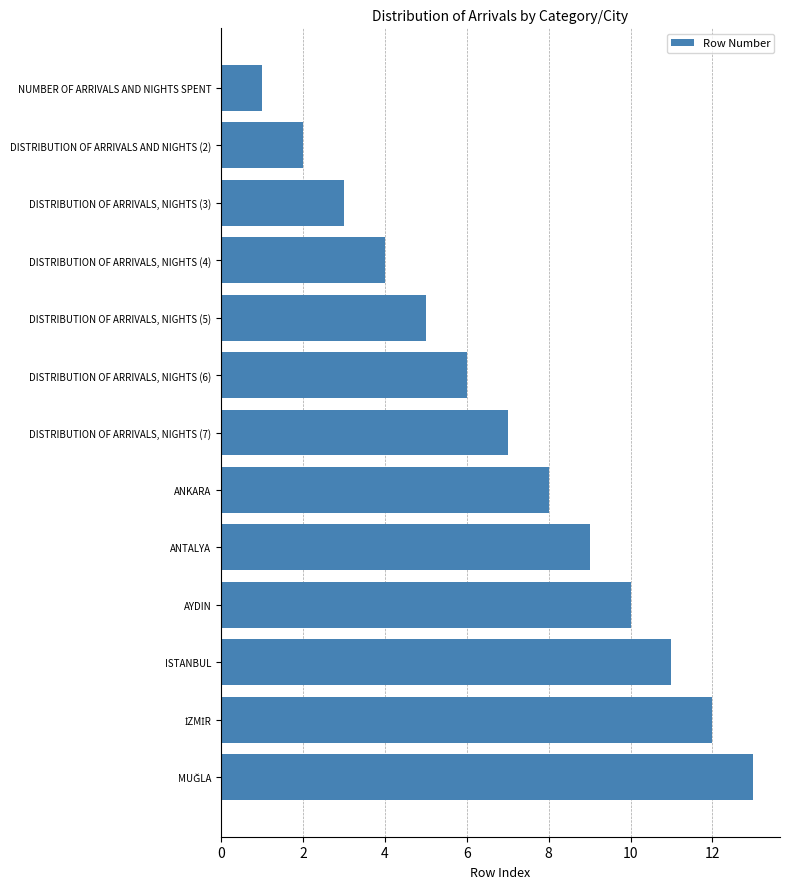

What is the approximate value at ANTALYA?

9